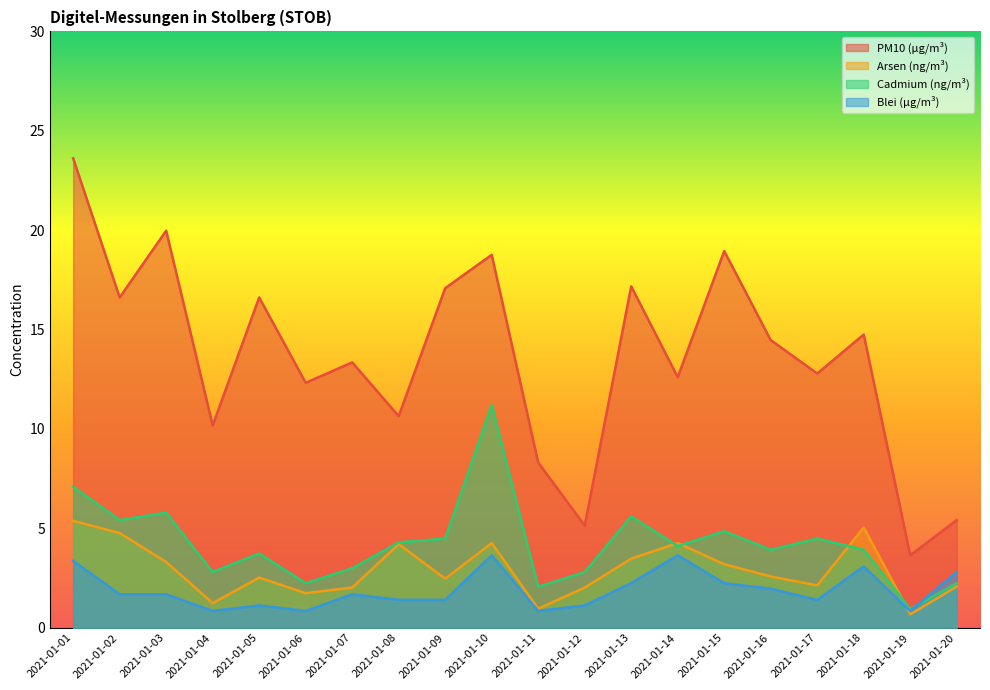

Does the chart have visible grid lines?

No